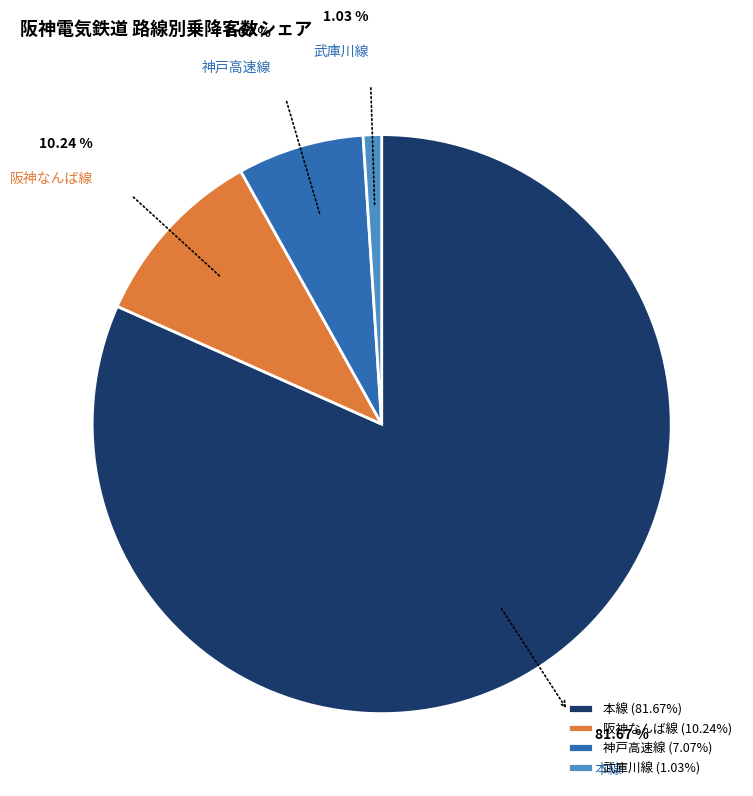

To the nearest percent, what is the difference between the largest and smallest slice percentages?

81%